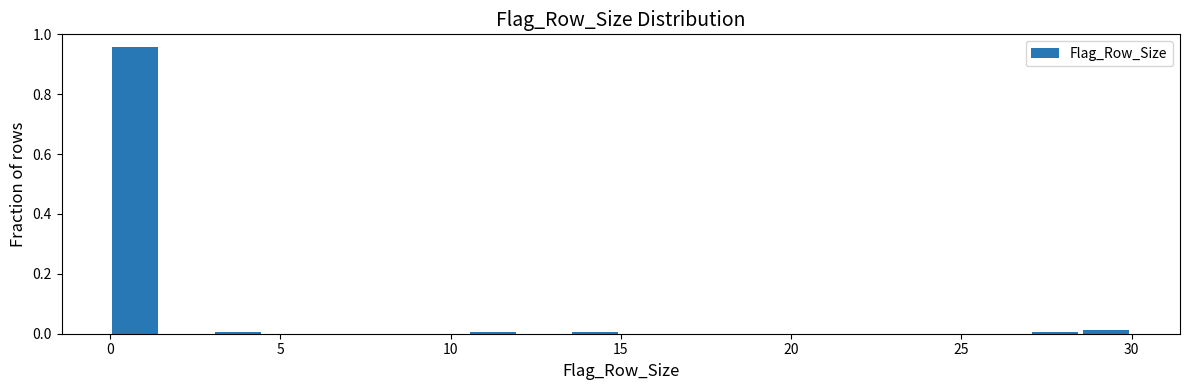

Around what value on the x-axis is the tallest bar? Give the approximate position of its centre, as read against the axis.

1.0